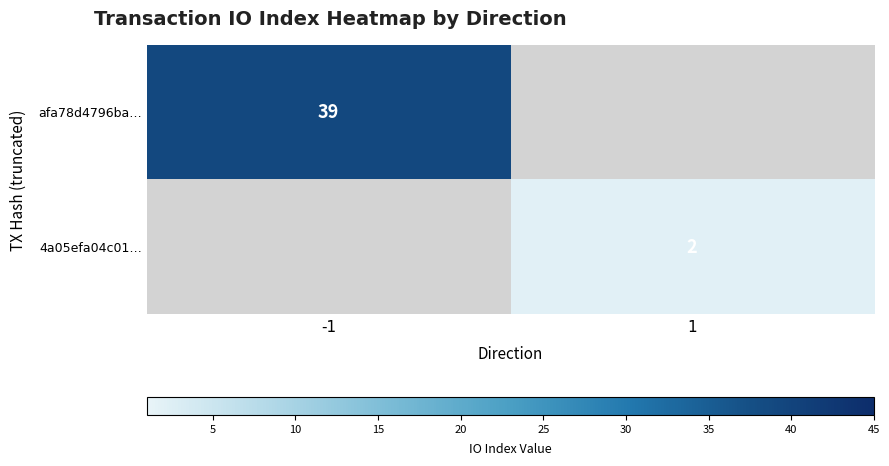

Is it true that 4a05efa04c01… equals 3 at 1?

False